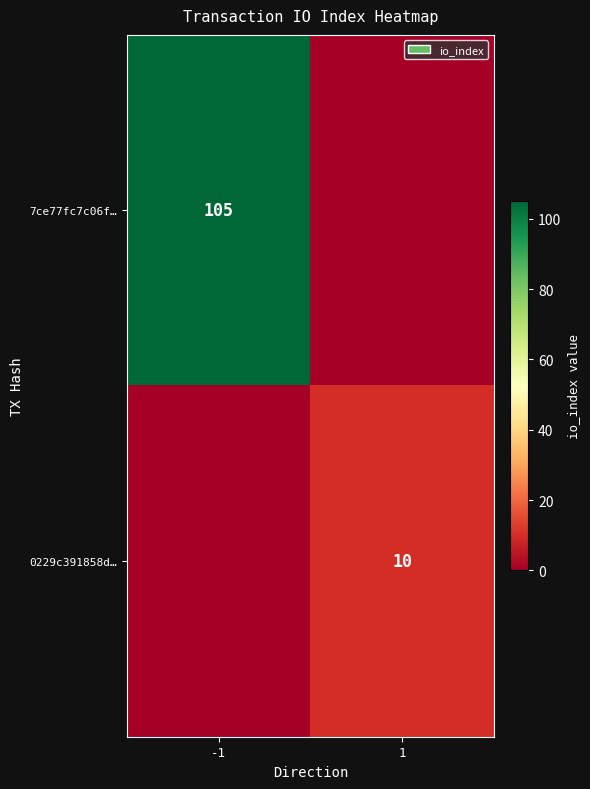

True or false: 0229c391858d… has a value of 5 at 1.

False